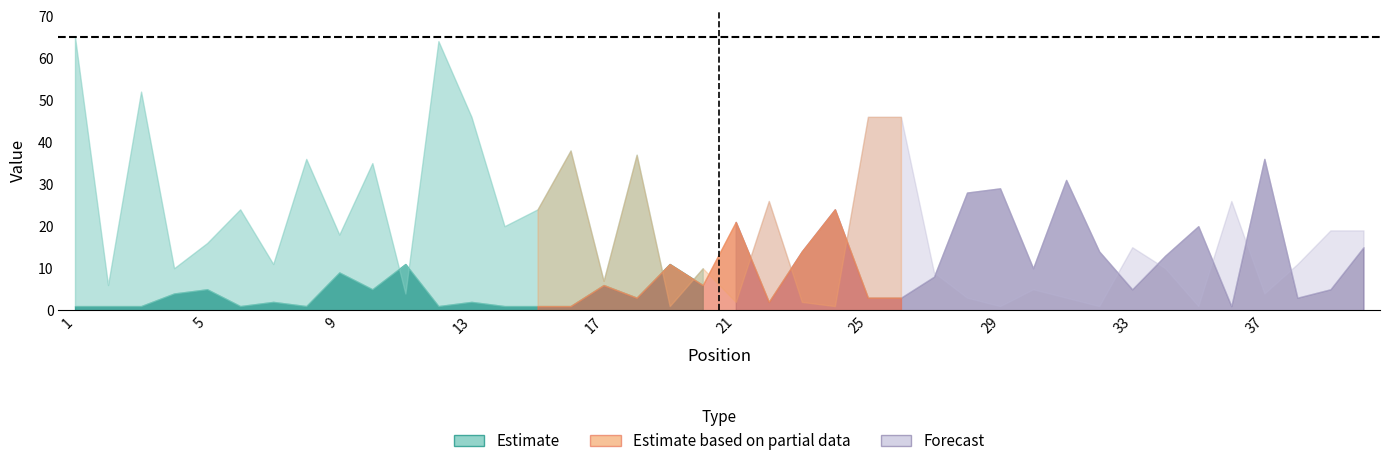

True or false: Peak Position has a value of 7 at 40.

False